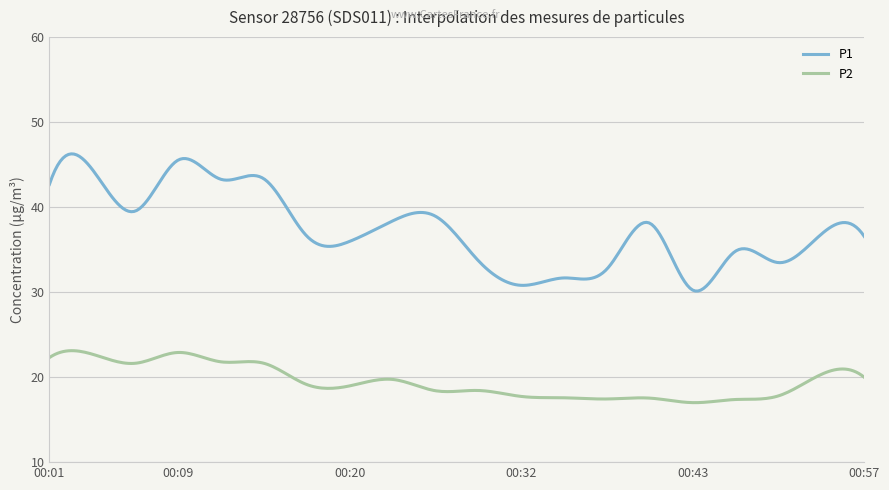

Which series has the largest total across all categories?

P1